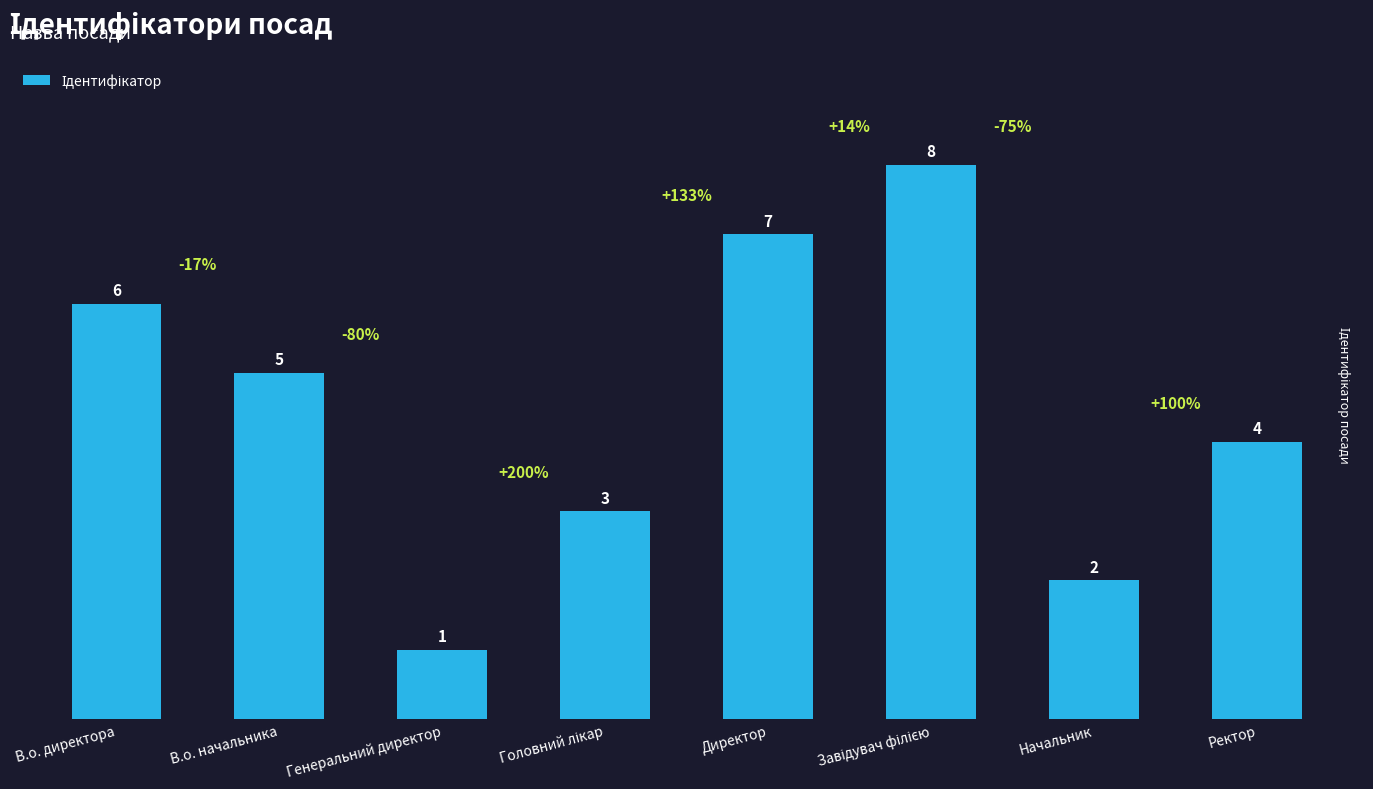

Reading left to right, transcribe all the data shown in this chart.

6	5	1	3	7	8	2	4